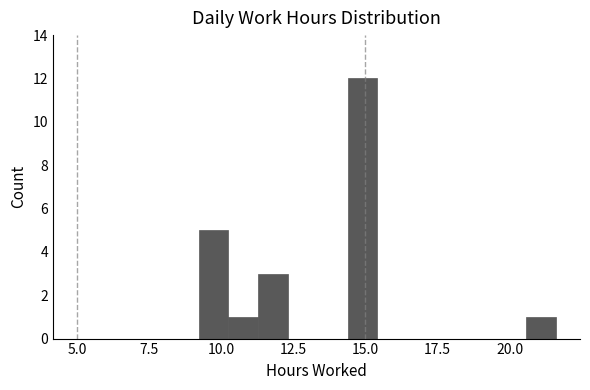

Read against the x-axis, roughly where is the centre of the tallest bar?

15.0